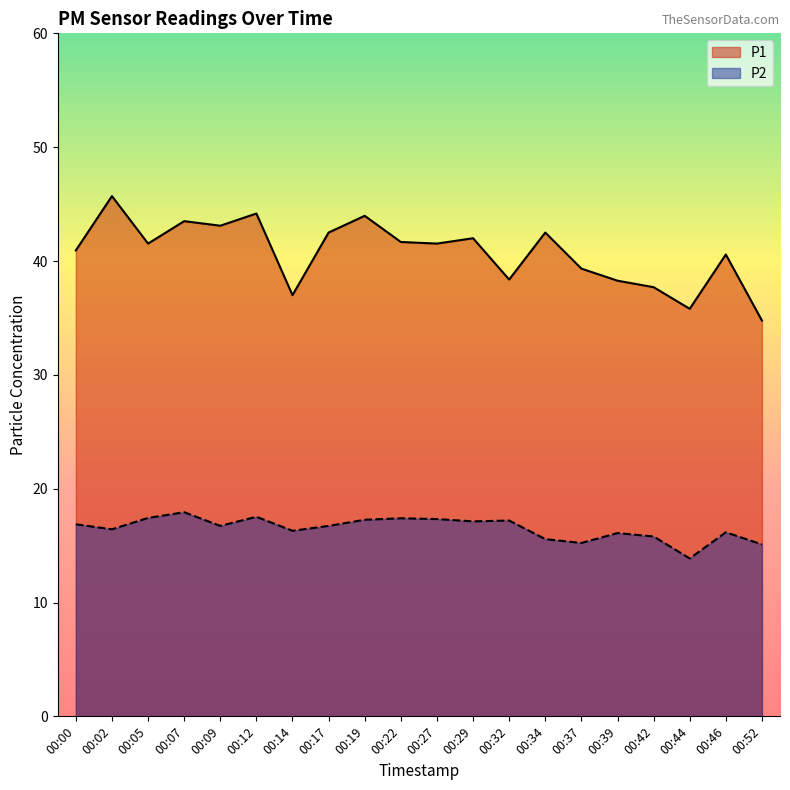

Rank the categories by P2 value from lowest to highest.

00:44, 00:52, 00:37, 00:34, 00:42, 00:39, 00:46, 00:14, 00:02, 00:09, 00:17, 00:00, 00:29, 00:32, 00:19, 00:27, 00:22, 00:05, 00:12, 00:07